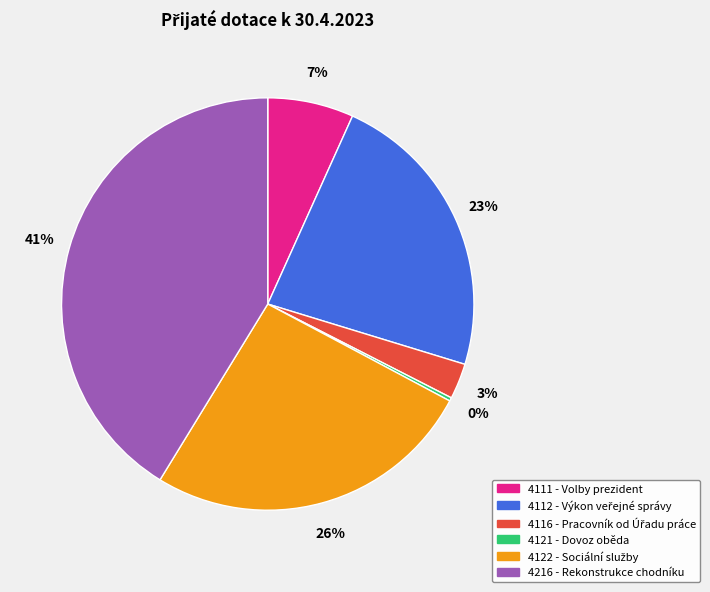

Combined, do 4216 - Rekonstrukce chodníku and 4111 - Volby prezident account for over 50%?

No